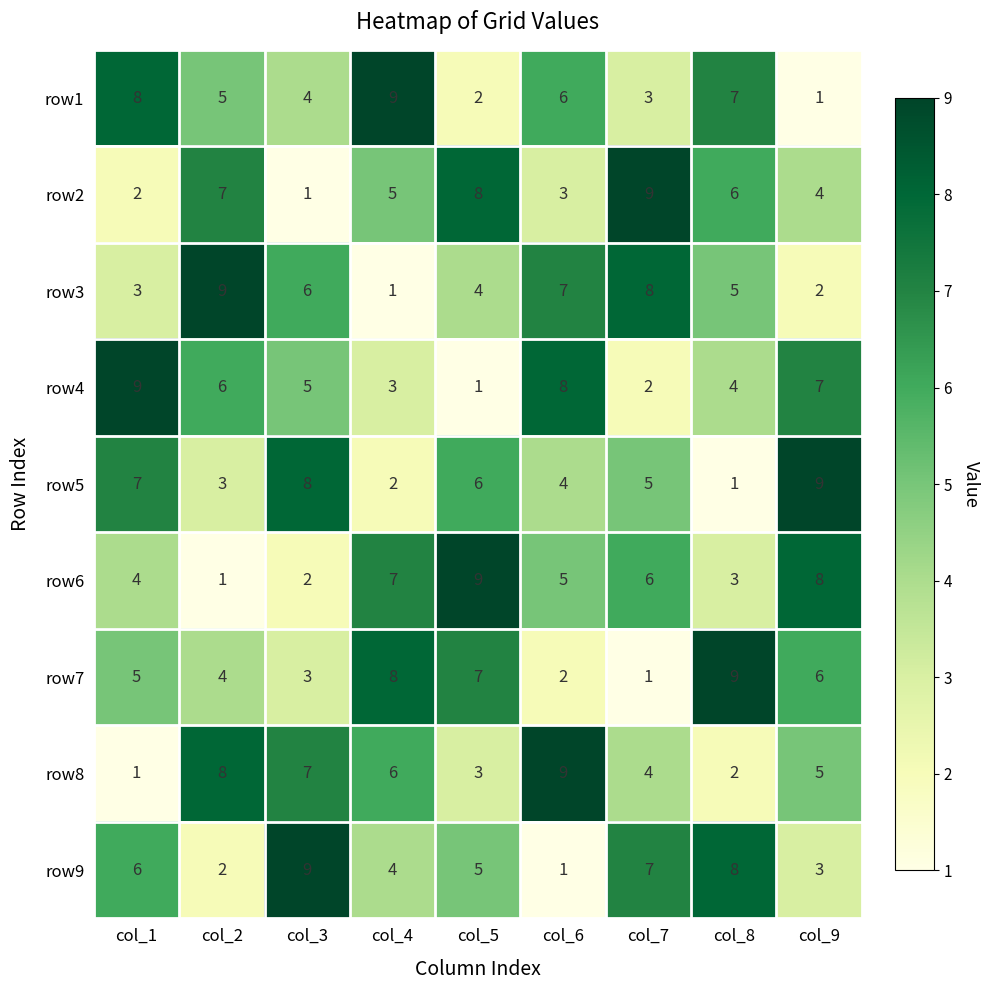

At how many categories does at least one series exceed 7?

9